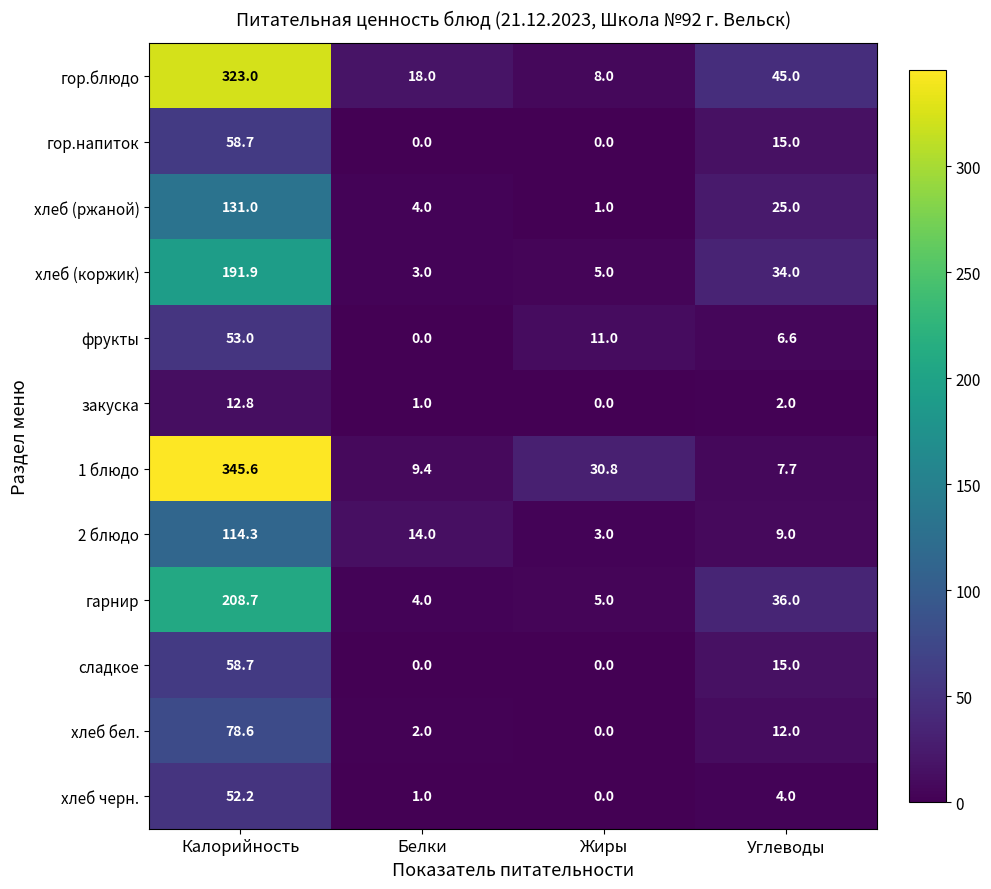

Count the number of data series in this chart.

12